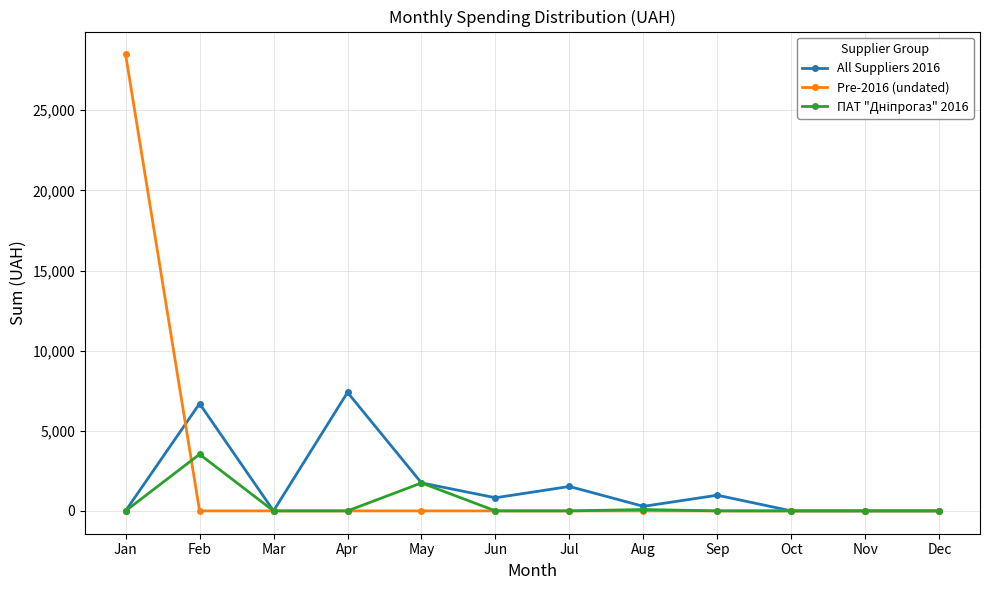

Is it true that All Suppliers 2016 equals -2552.8 at Oct?

False